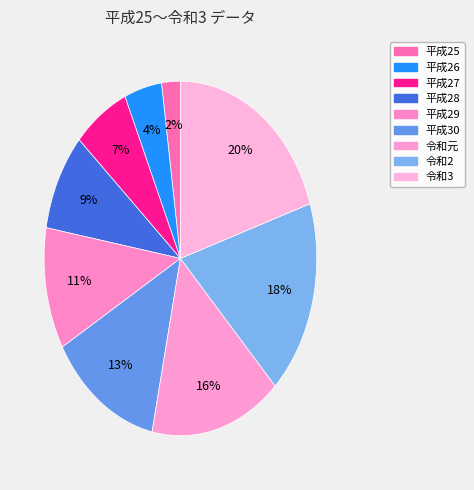

To the nearest percent, what is the average slice percentage?

11%